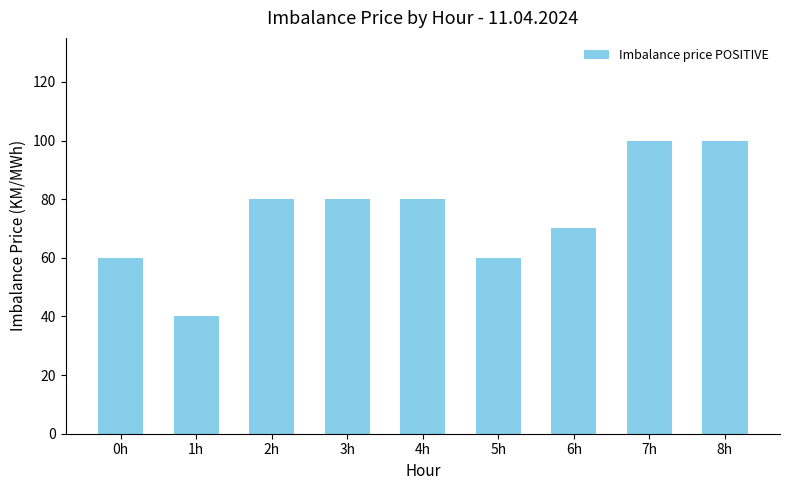

What is the sum of all values?

670